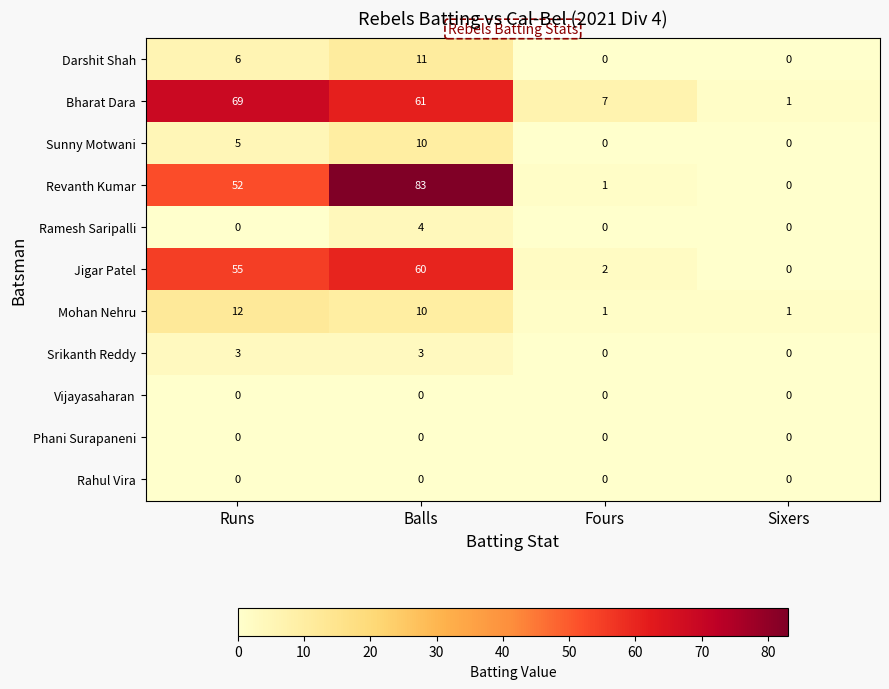

Where is Sunny Motwani nearest to the value 5?

Runs